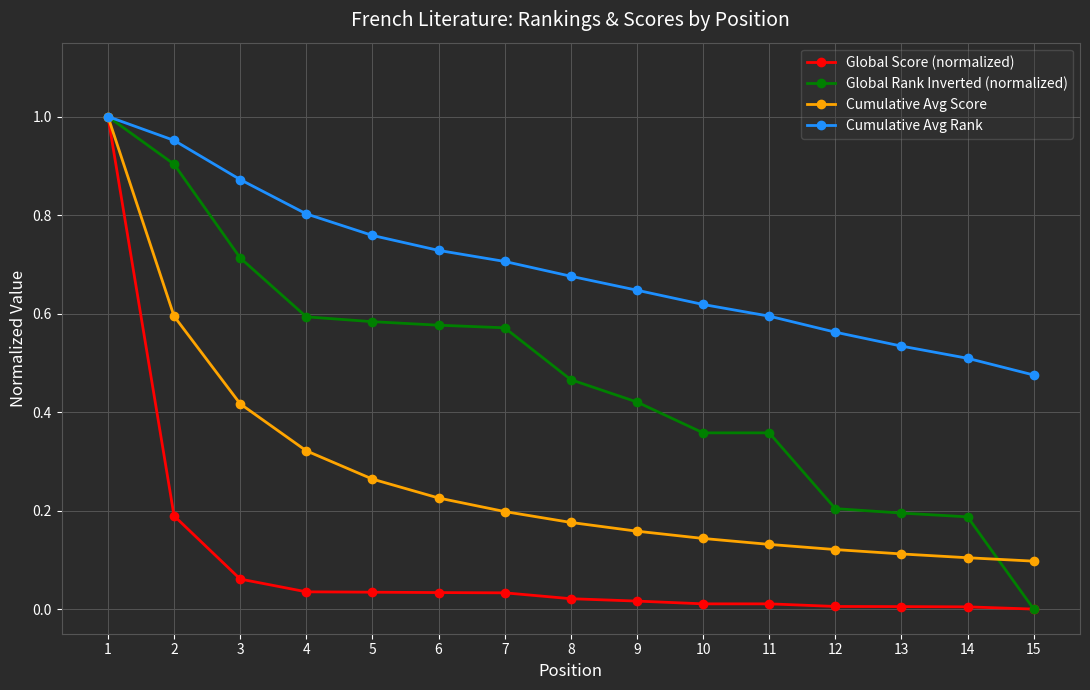

How many series are shown in this chart?

4